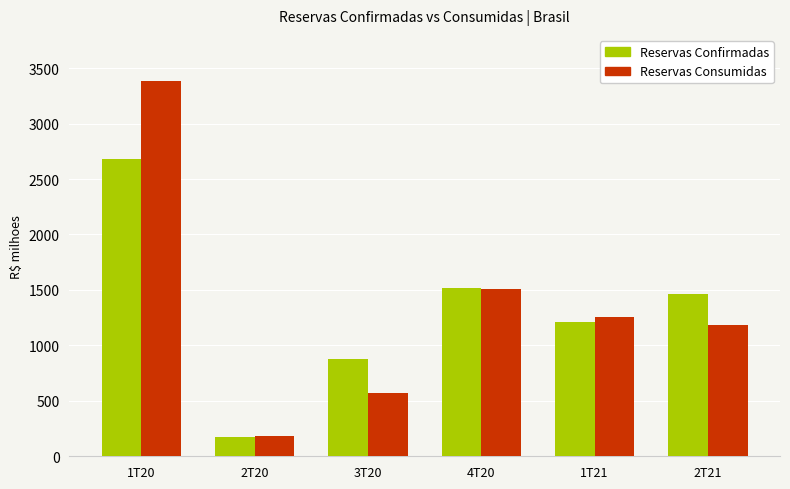

At which label does Reservas Confirmadas first exceed 1460?

1T20